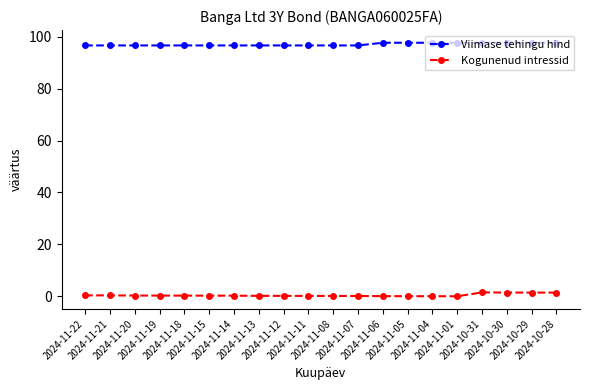

What position from the right is 2024-11-04?

6